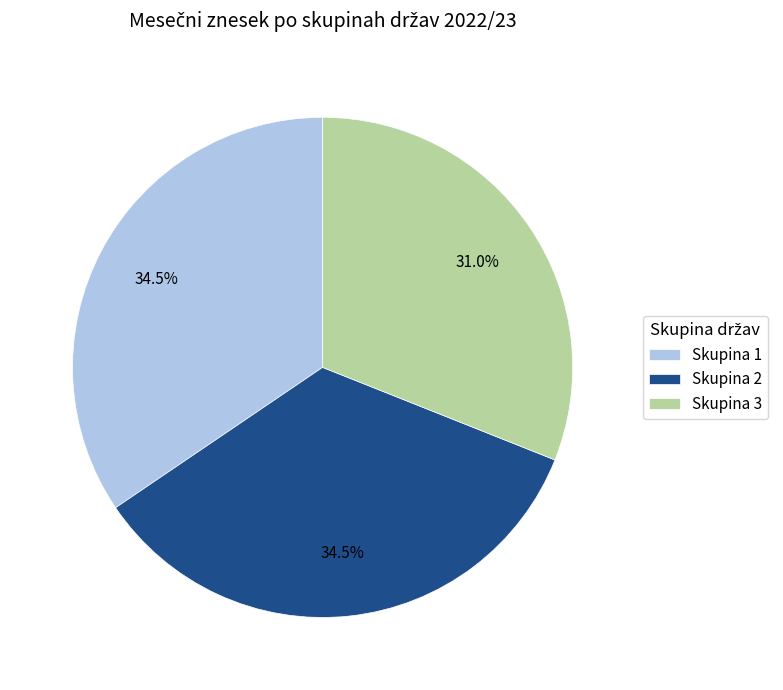

How many slices are in this pie chart?

3